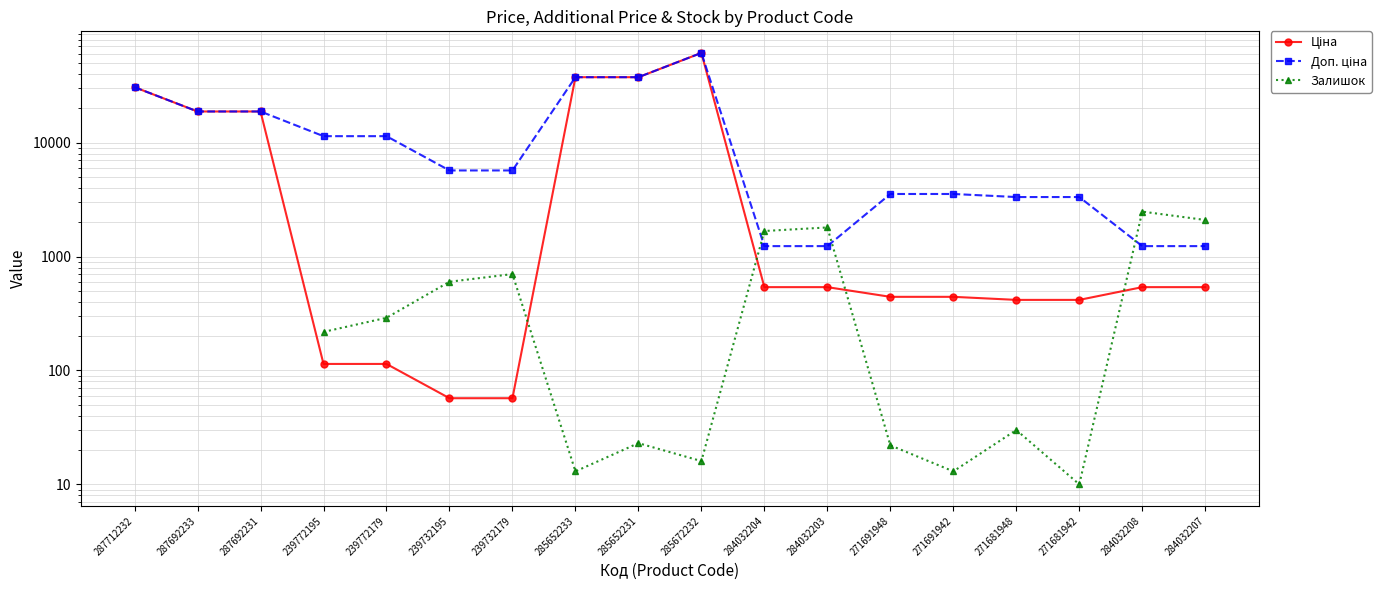

What are all the series names shown in the legend?

Ціна, Доп. ціна, Залишок